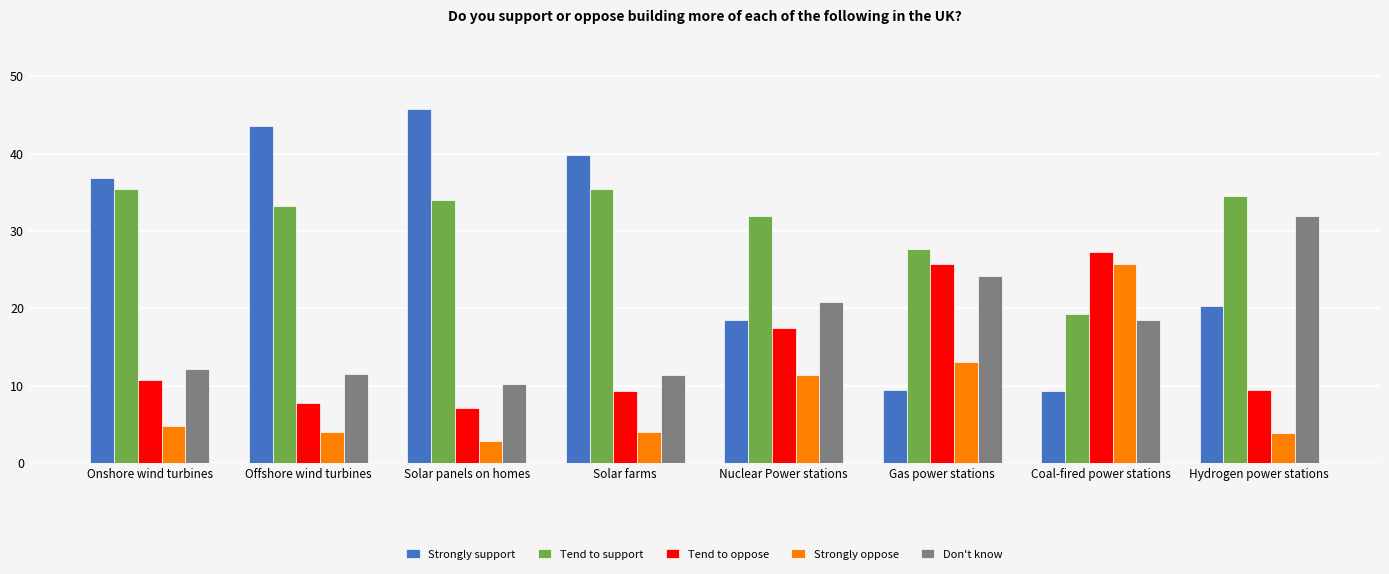

Rank the series at Nuclear Power stations from highest to lowest value.

Tend to support, Don't know, Strongly support, Tend to oppose, Strongly oppose